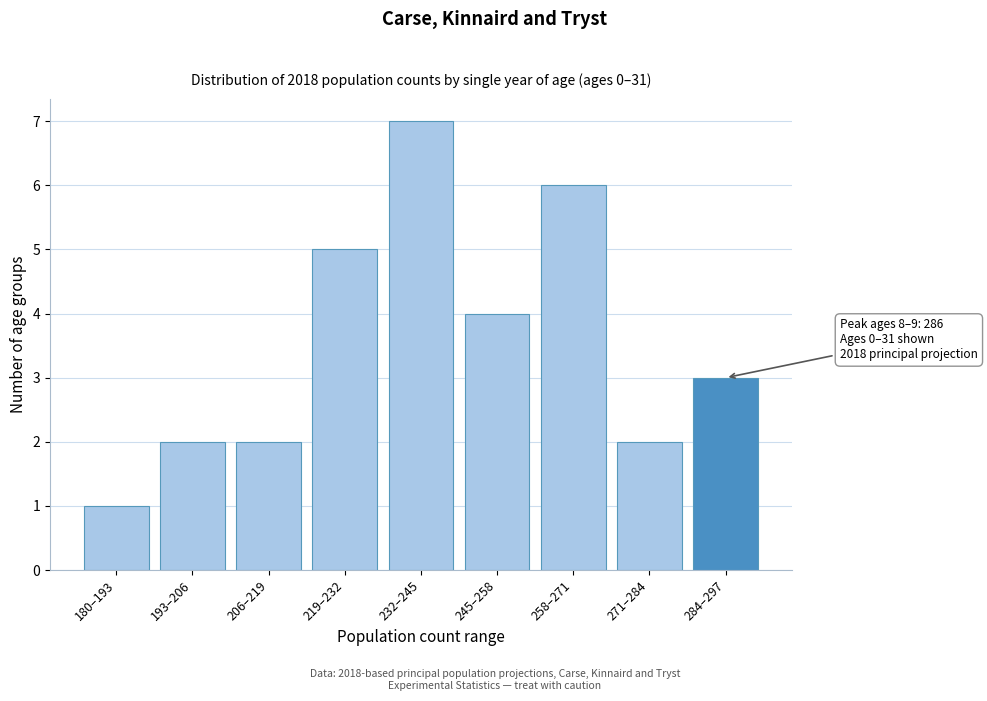

Reading left to right, extract all data points from this chart.

180–193=1	193–206=2	206–219=2	219–232=5	232–245=7	245–258=4	258–271=6	271–284=2	284–297=3